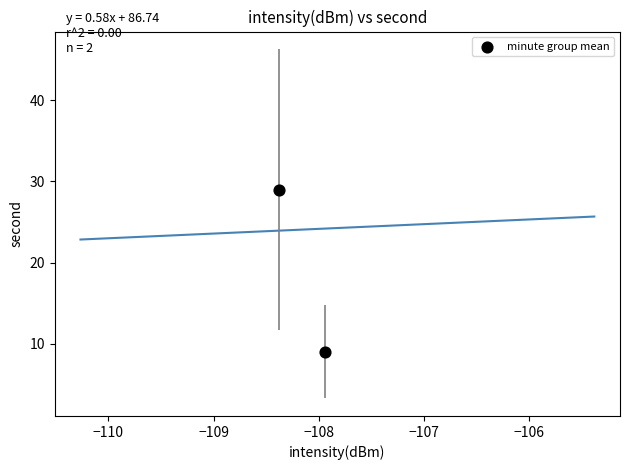

What is the range of Y values (max minus min)?

20